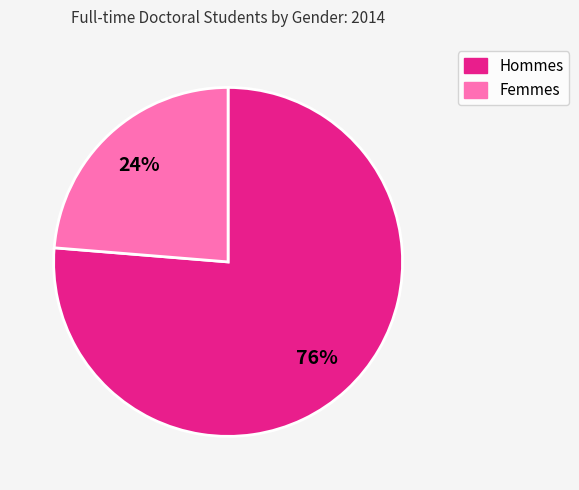

Is there any slice that represents more than half of the pie?

Yes